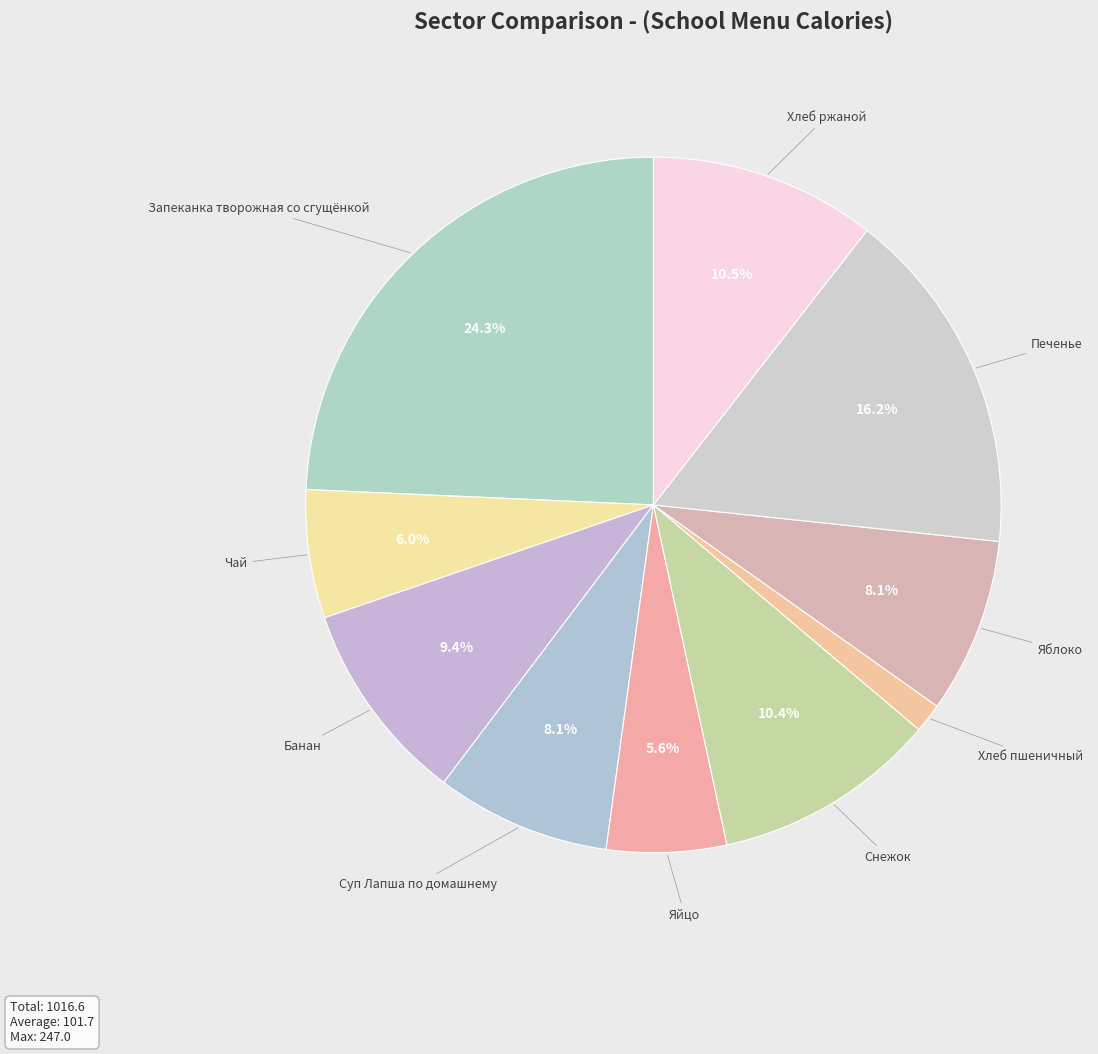

To the nearest percent, what is the combined percentage of Яйцо and Снежок?

16%